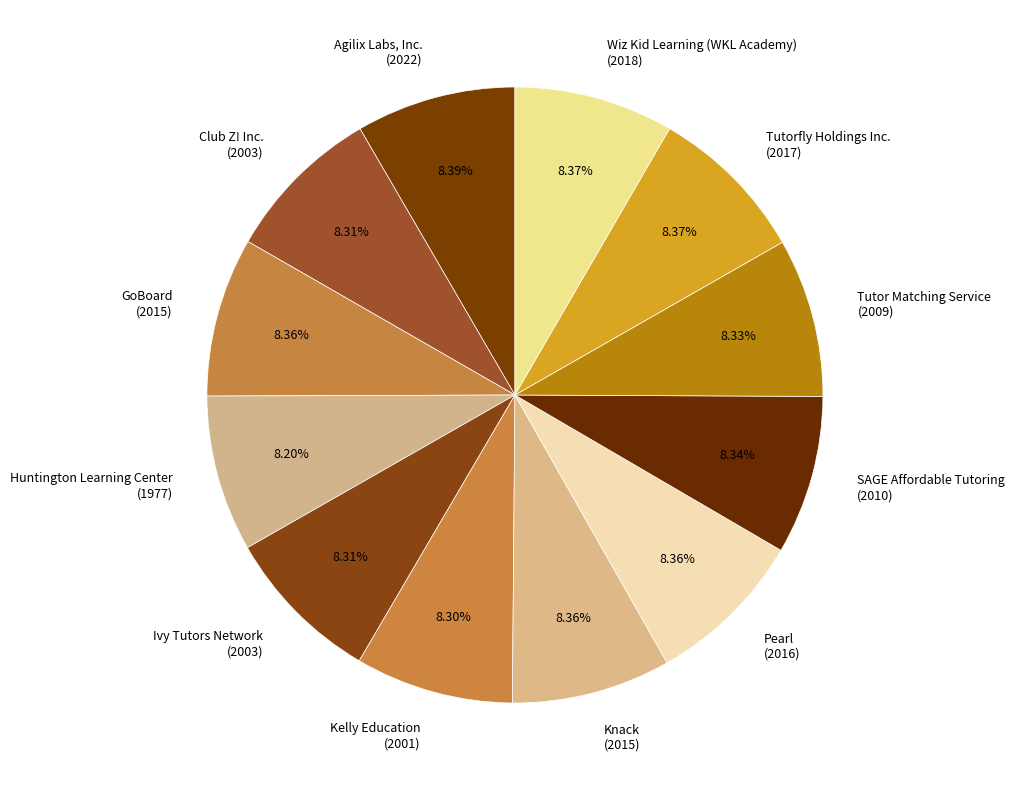

Count the number of slices in the pie.

12